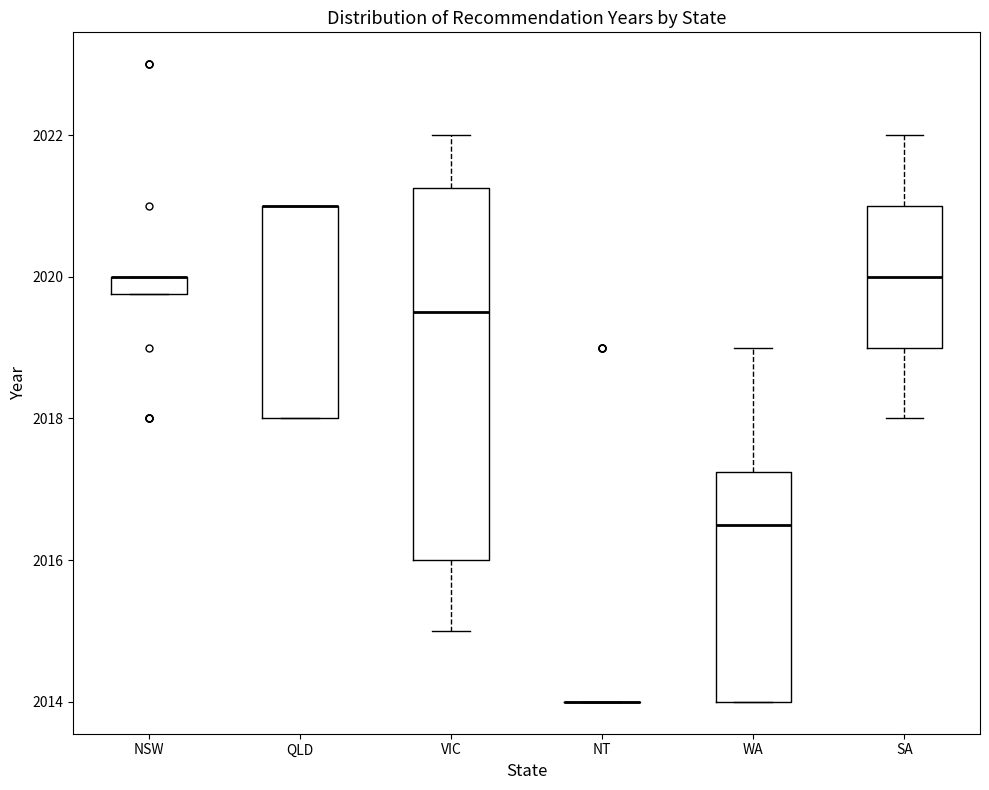

Comparing the boxes themselves (not the whiskers), which one is the tallest?

VIC